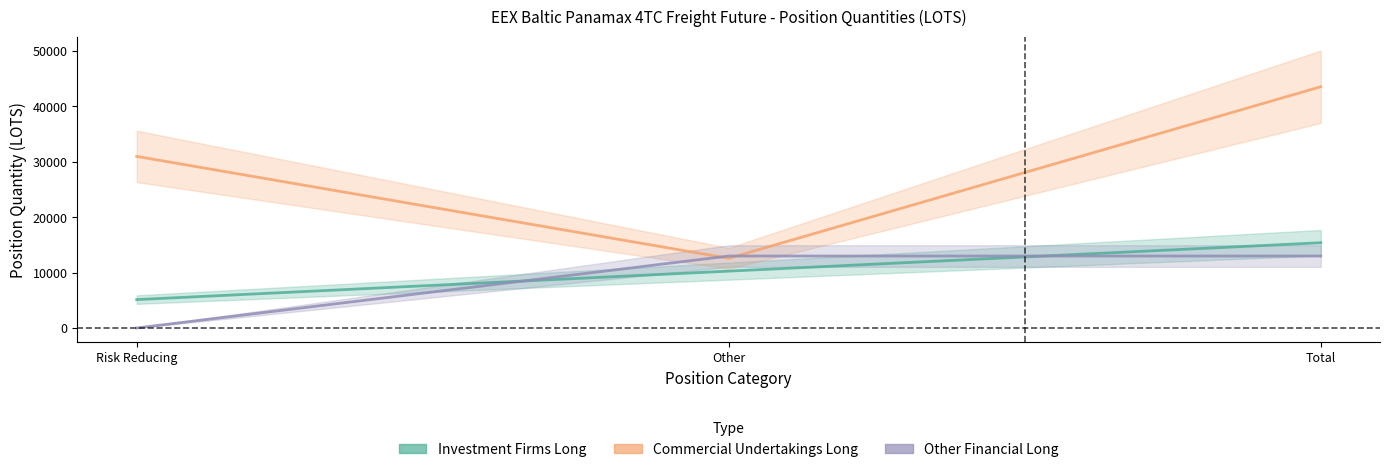

What is the label of the 2nd point from the left?

Other